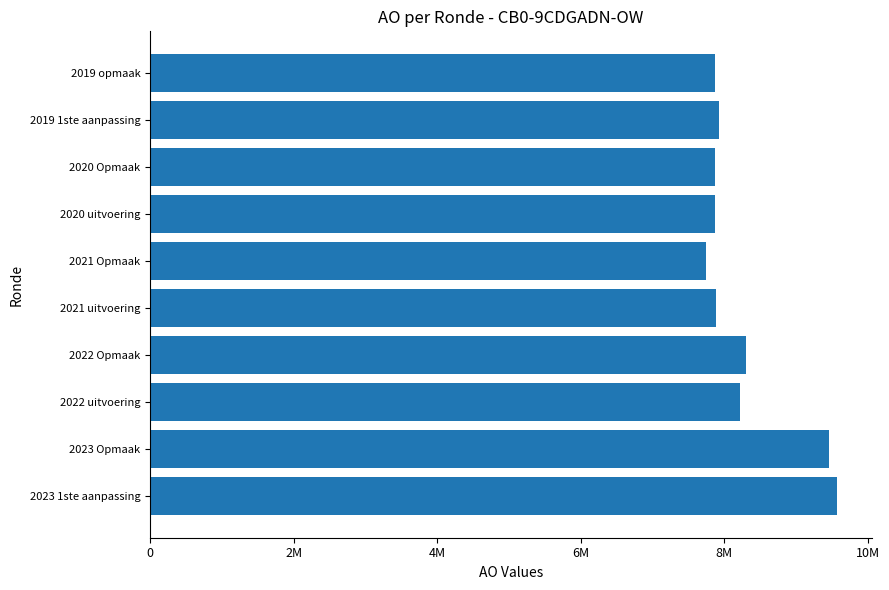

What is the greatest value displayed?

9573667